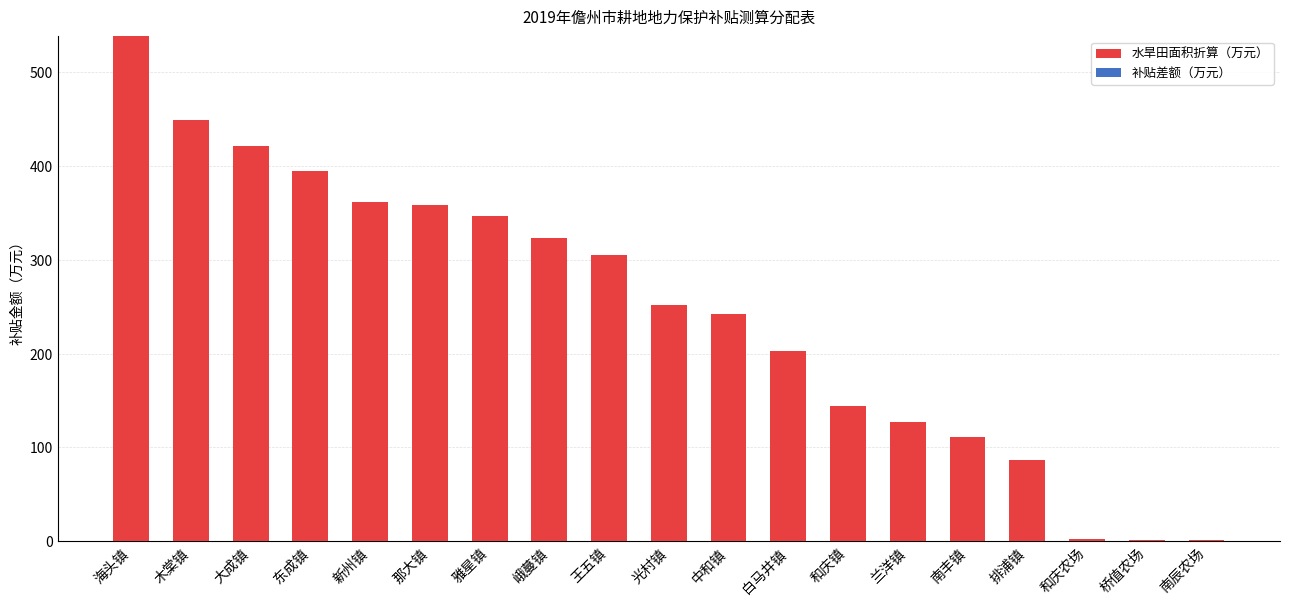

What is the ratio of the value at 白马井镇 to the value at 东成镇?

0.5